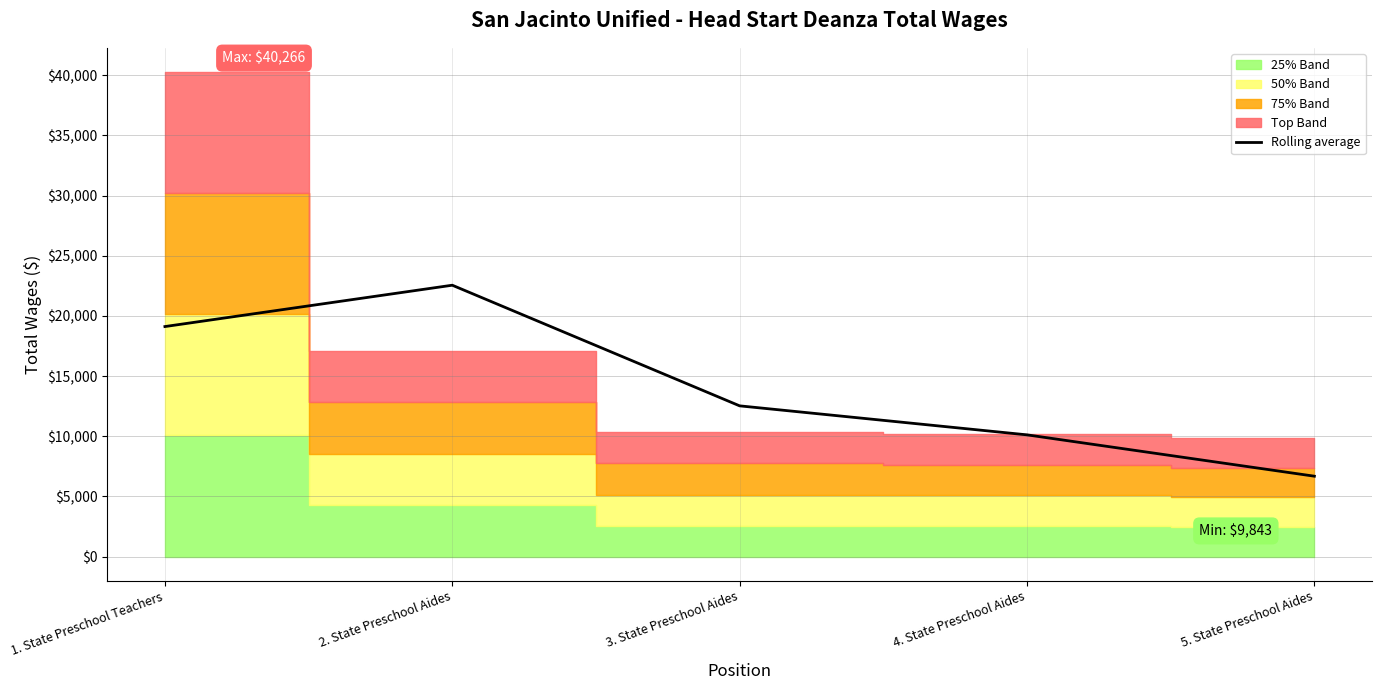

Rank the categories by value from lowest to highest.

5. State Preschool Aides, 4. State Preschool Aides, 3. State Preschool Aides, 1. State Preschool Teachers, 2. State Preschool Aides